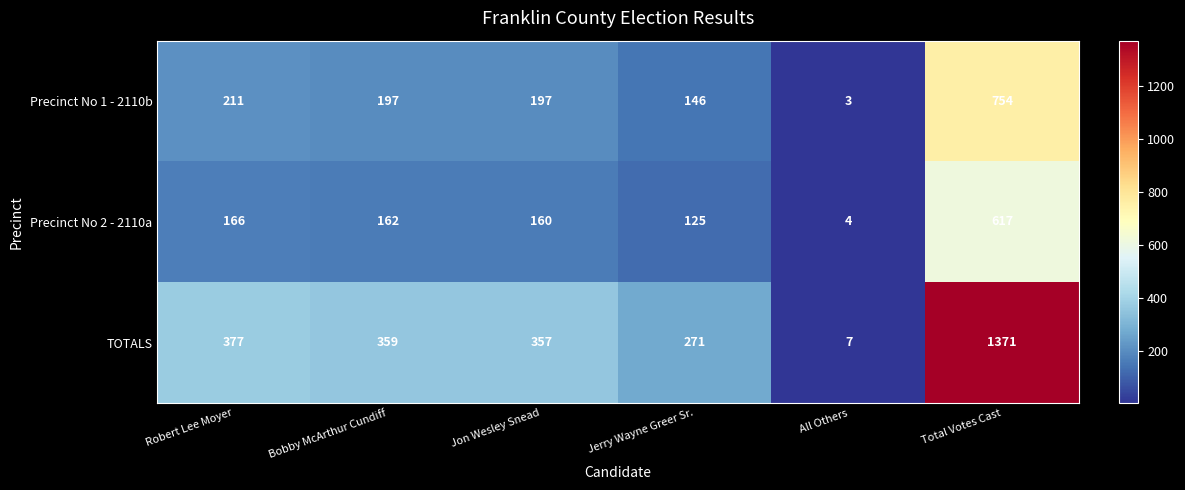

Which category has the lowest value across all series?

All Others